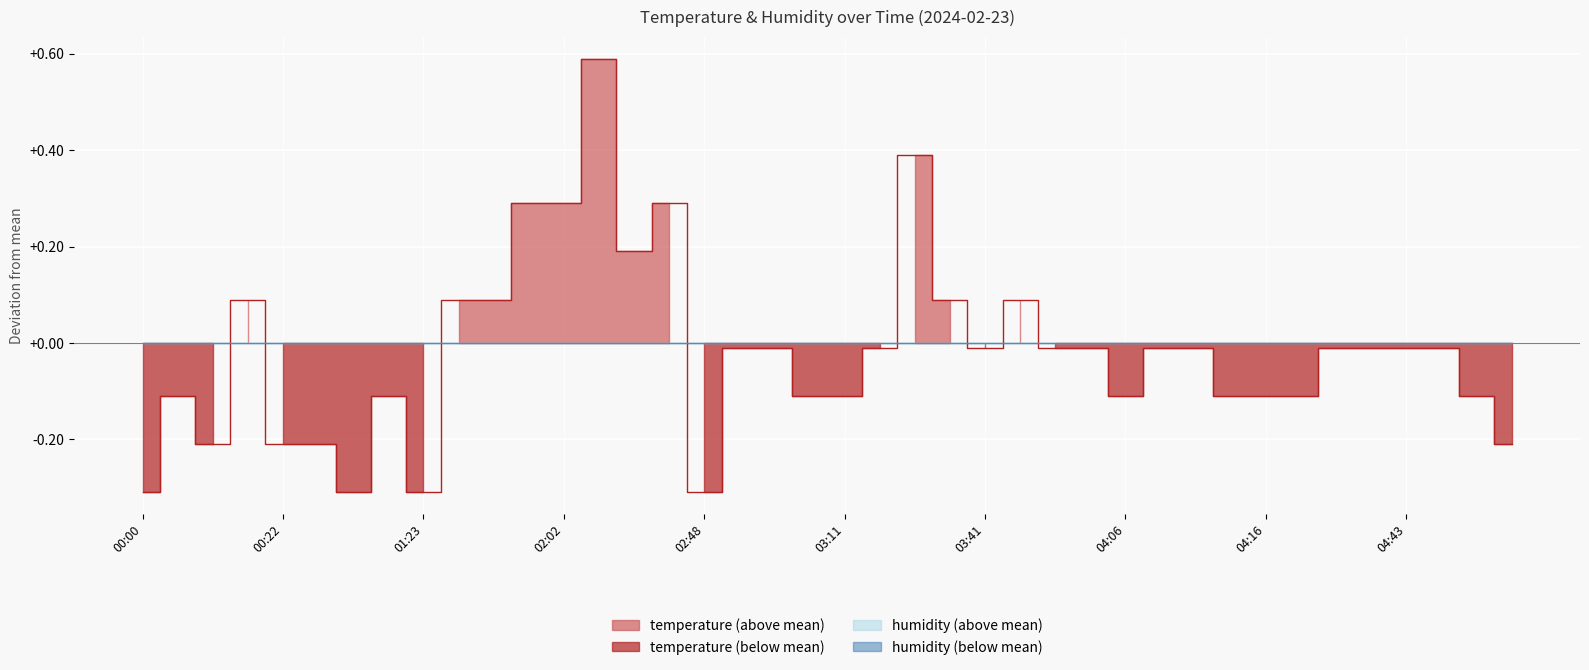

At which label is the value closest to 0?

02:51